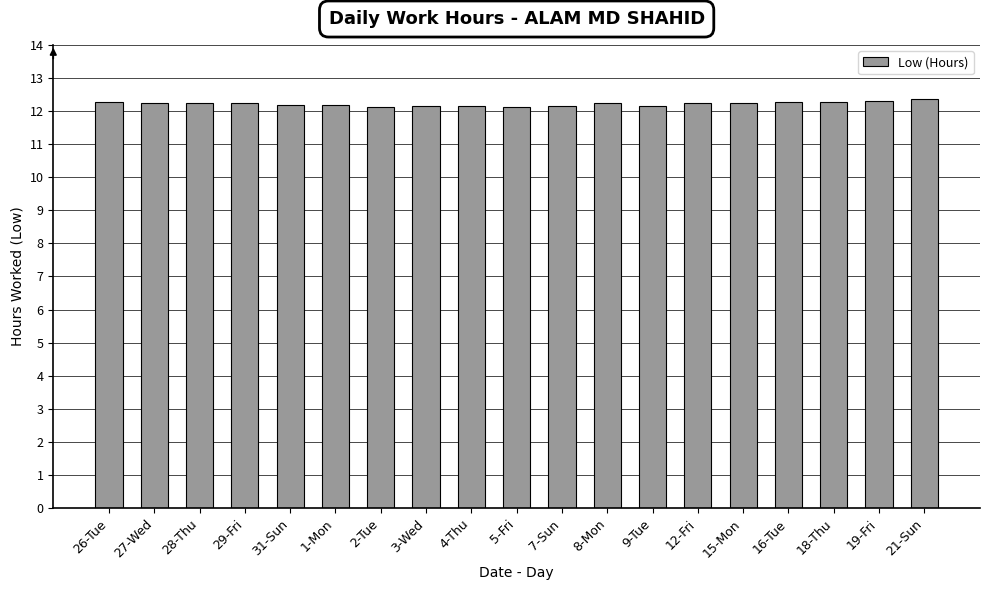

What is the average value?

12.2